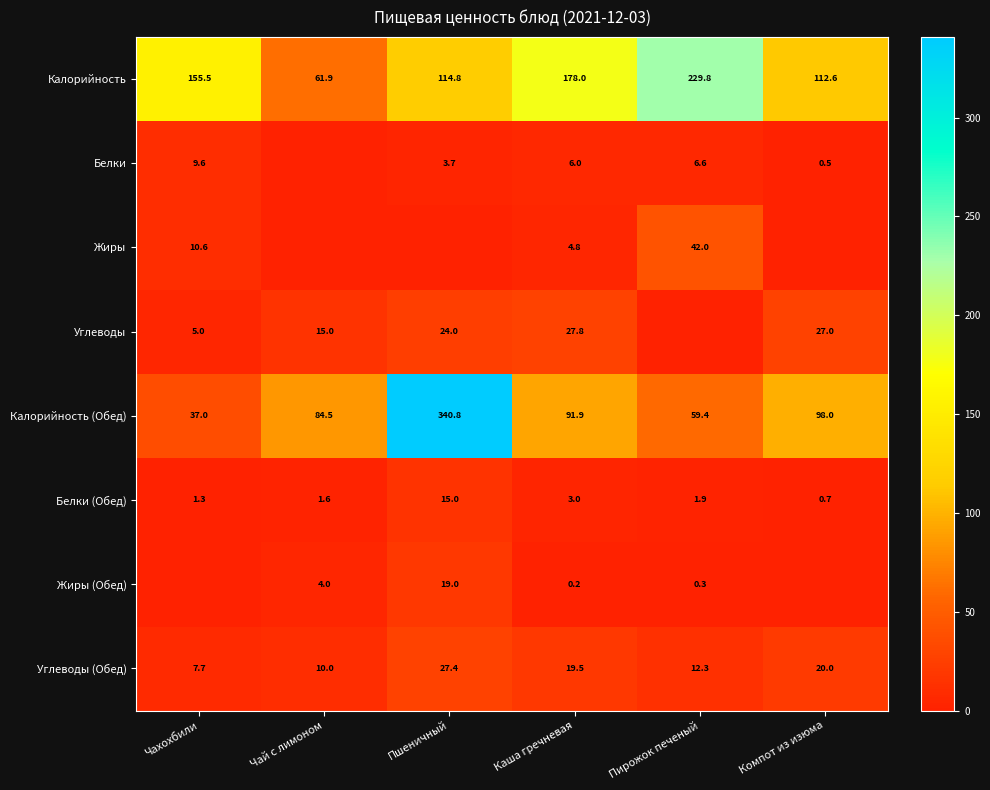

Count the number of data series in this chart.

8